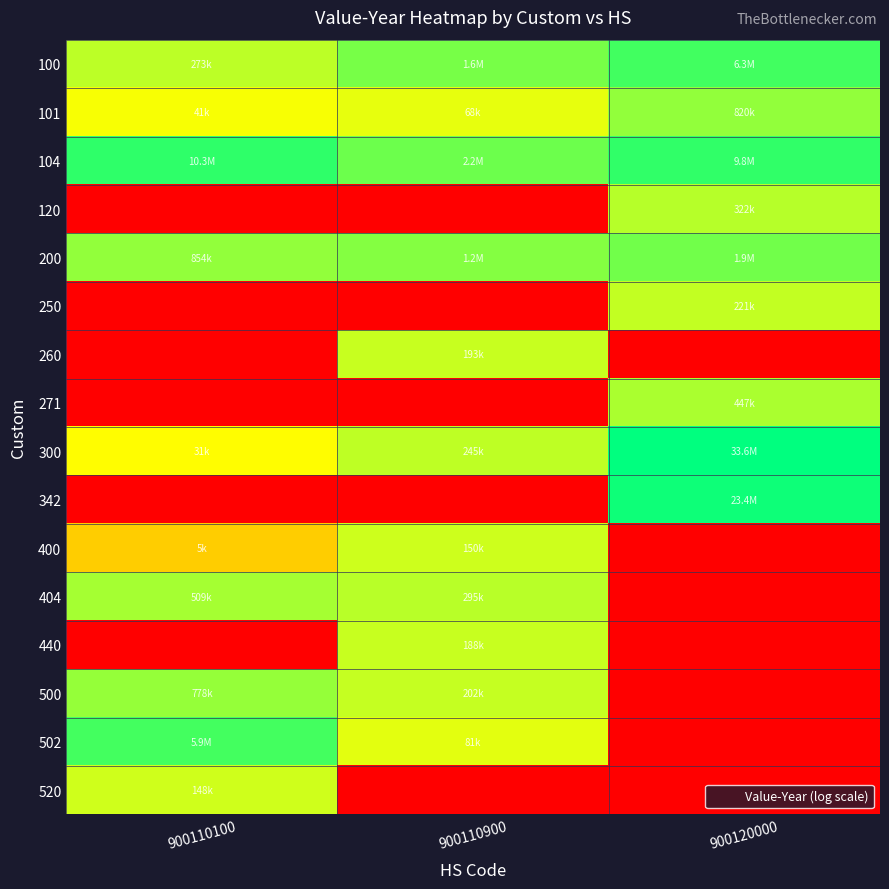

At which category does the chart reach its peak across all series?

900120000